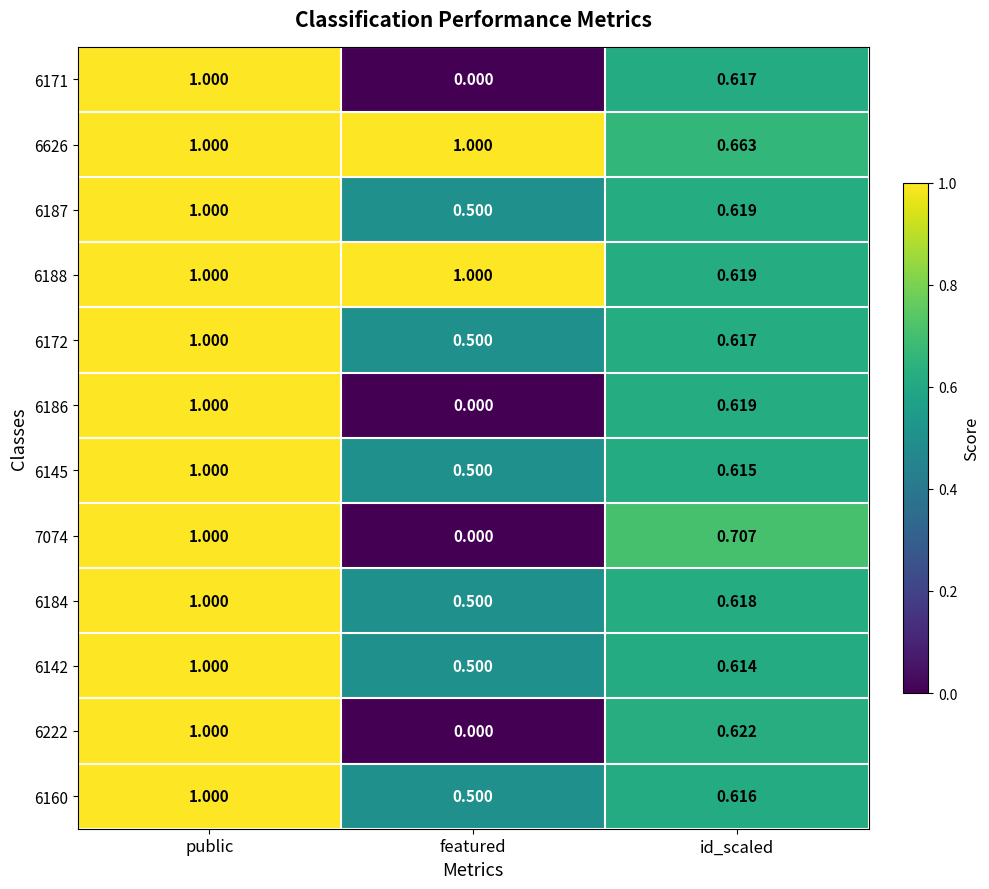

At which label does 6171 reach its peak?

public